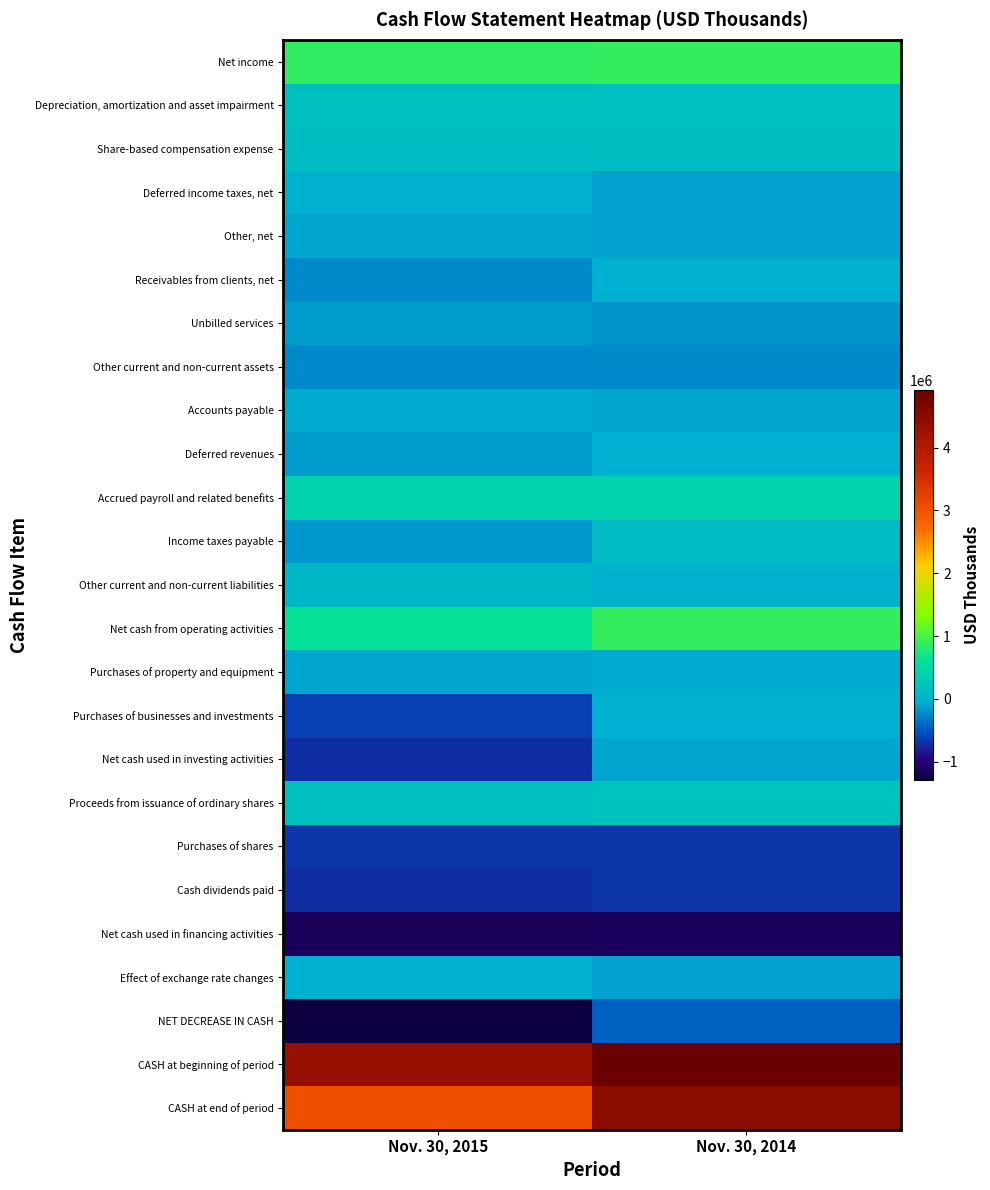

Rank the series by their maximum value, from lowest to highest.

Net cash used in financing activities, Cash dividends paid, Purchases of shares, NET DECREASE IN CASH, Other current and non-current assets, Unbilled services, Net cash used in investing activities, Other, net, Accounts payable, Purchases of property and equipment, Purchases of businesses and investments, Deferred revenues, Receivables from clients, net, Effect of exchange rate changes, Deferred income taxes, net, Other current and non-current liabilities, Income taxes payable, Share-based compensation expense, Depreciation, amortization and asset impairment, Proceeds from issuance of ordinary shares, Accrued payroll and related benefits, Net cash from operating activities, Net income, CASH at end of period, CASH at beginning of period